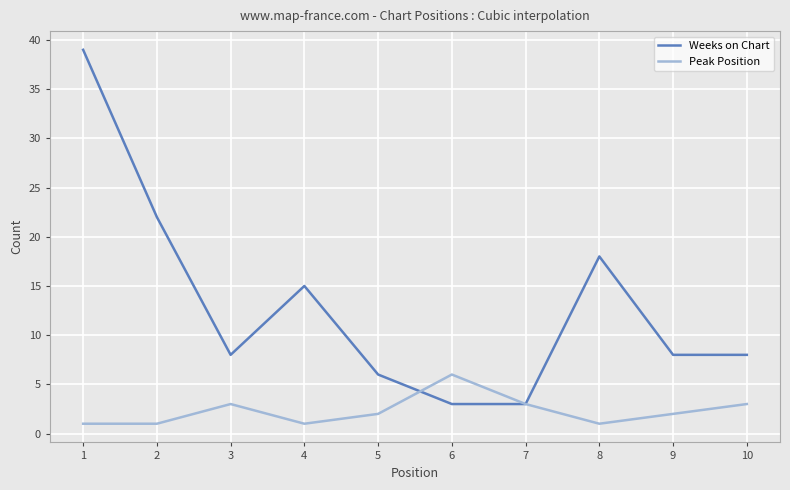

At which label is Weeks on Chart closest to 21?

2